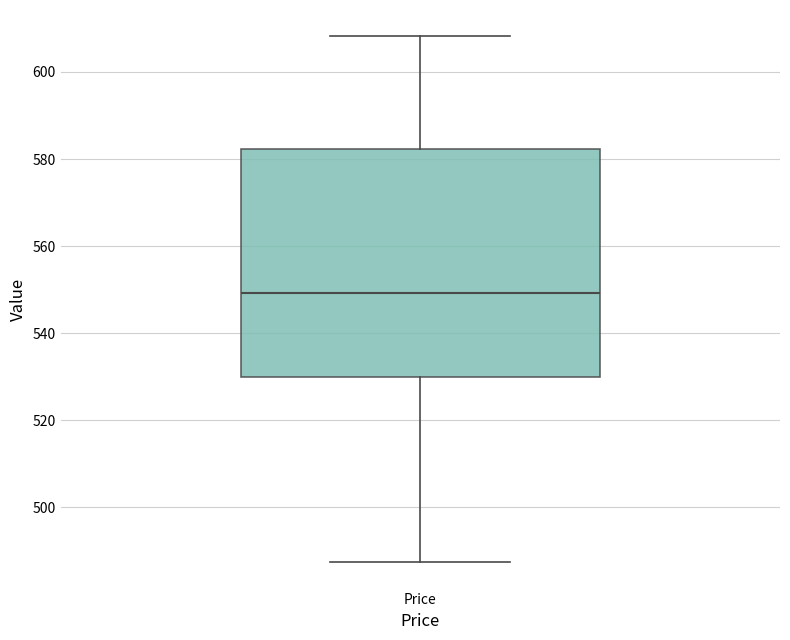

Where does the upper whisker of the box for Price end on the y-axis? The values are not printed on the chart, so give them approximately, as read against the axis.

608